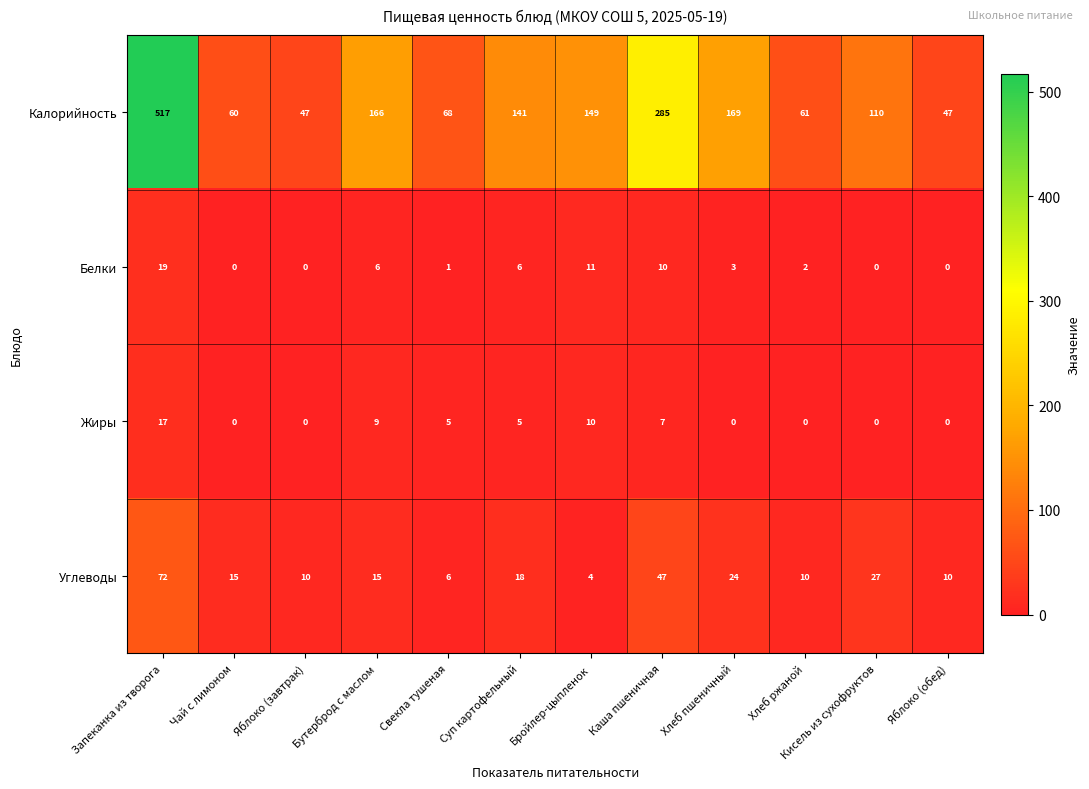

At which label does Углеводы reach its peak?

Запеканка из творога